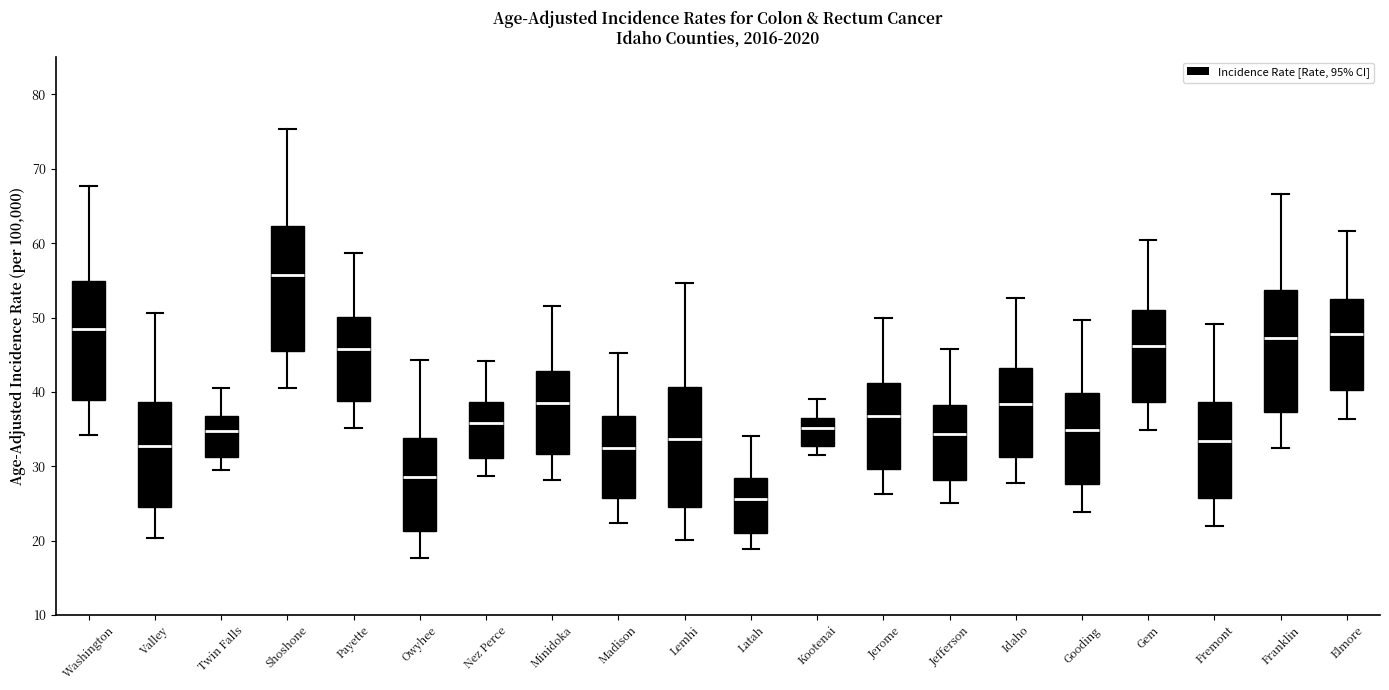

Reading left to right, read every box against the y-axis: the position of its median line, the range the box covers, and the ends of its whiskers. The values are not printed on the chart, so give them approximately, as read against the axis.

Washington: median 48, box 39 to 55, whiskers 34 to 68
Valley: median 33, box 24 to 39, whiskers 20 to 51
Twin Falls: median 35, box 31 to 37, whiskers 30 to 41
Shoshone: median 56, box 46 to 62, whiskers 41 to 75
Payette: median 46, box 39 to 50, whiskers 35 to 59
Owyhee: median 29, box 21 to 34, whiskers 18 to 44
Nez Perce: median 36, box 31 to 39, whiskers 29 to 44
Minidoka: median 39, box 32 to 43, whiskers 28 to 52
Madison: median 33, box 26 to 37, whiskers 22 to 45
Lemhi: median 34, box 25 to 41, whiskers 20 to 55
Latah: median 26, box 21 to 28, whiskers 19 to 34
Kootenai: median 35, box 33 to 36, whiskers 32 to 39
Jerome: median 37, box 30 to 41, whiskers 26 to 50
Jefferson: median 34, box 28 to 38, whiskers 25 to 46
Idaho: median 38, box 31 to 43, whiskers 28 to 53
Gooding: median 35, box 28 to 40, whiskers 24 to 50
Gem: median 46, box 39 to 51, whiskers 35 to 60
Fremont: median 33, box 26 to 39, whiskers 22 to 49
Franklin: median 47, box 37 to 54, whiskers 32 to 67
Elmore: median 48, box 40 to 52, whiskers 36 to 62